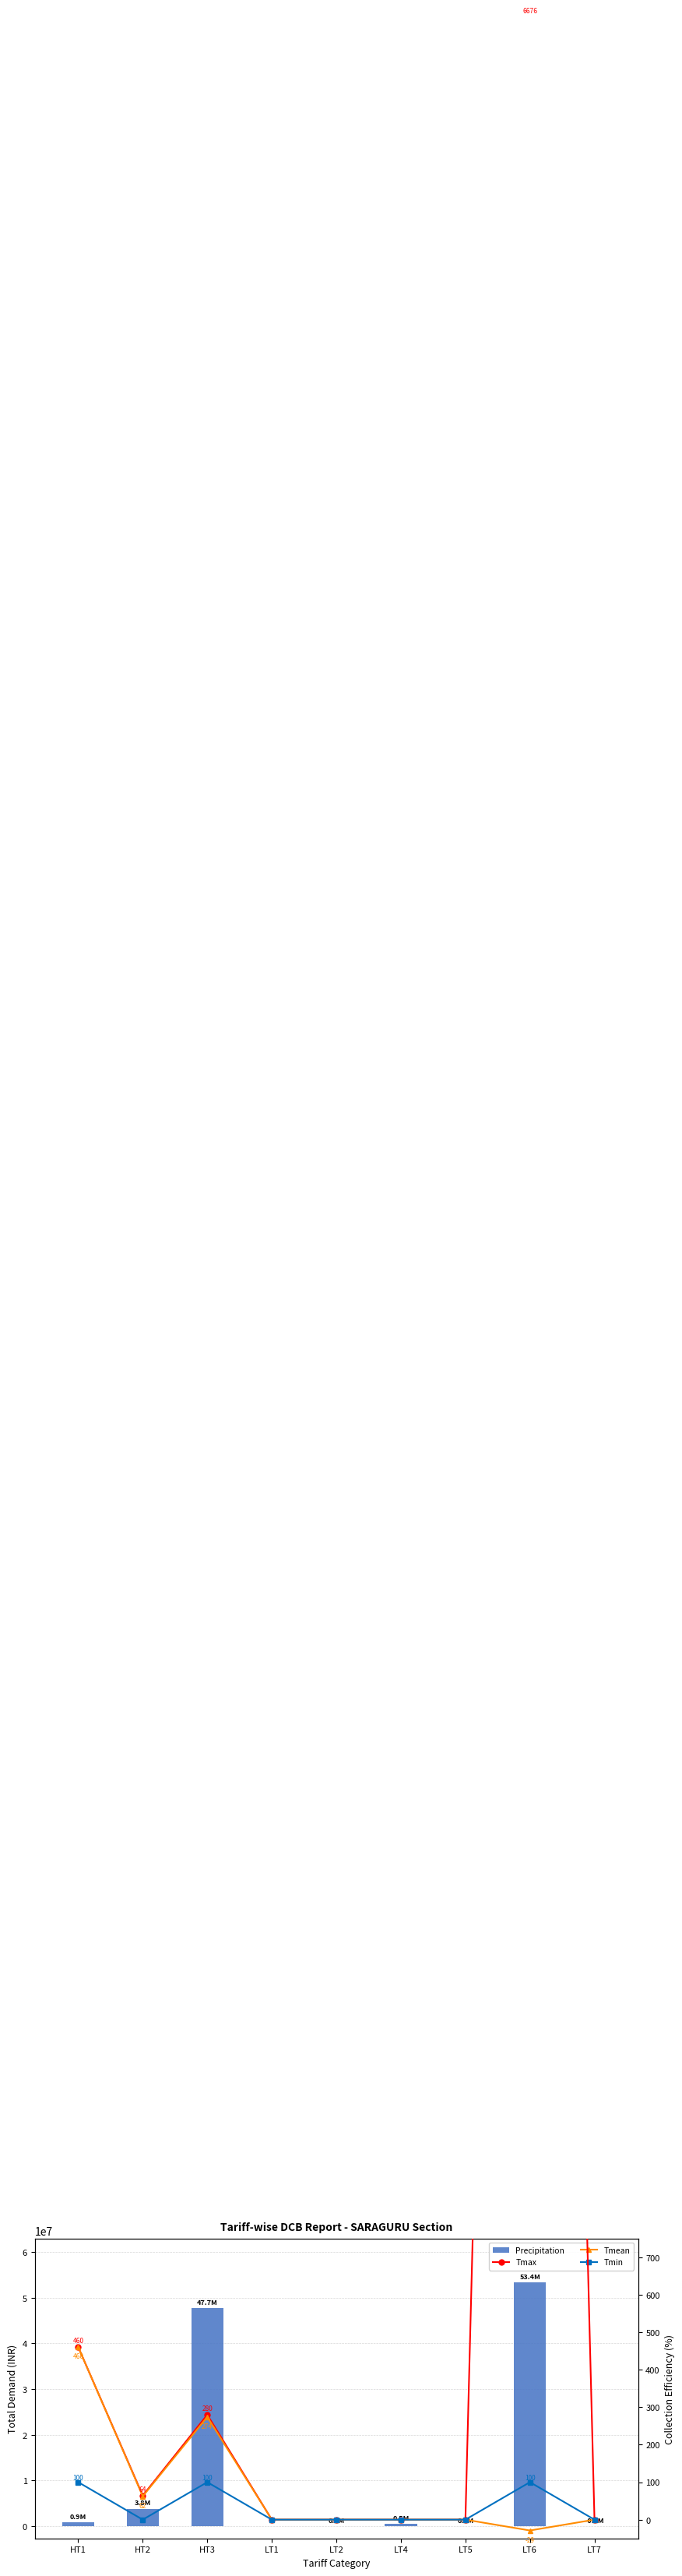

What is the difference between the Tmax values at LT7 and HT3?

279.8